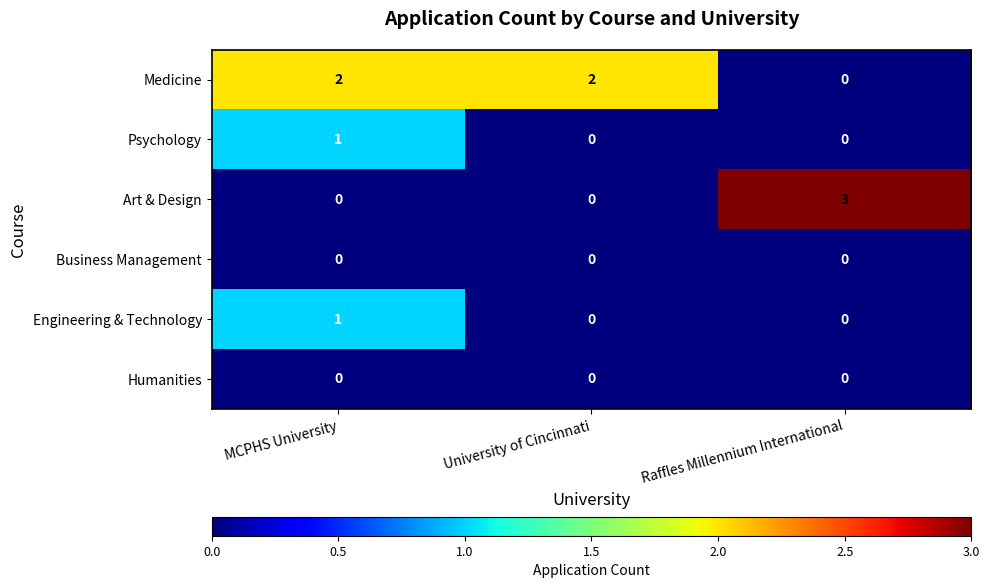

Reading left to right, list all the values displayed in this chart.

Medicine: 2	2	0
Psychology: 1	0	0
Art & Design: 0	0	3
Business Management: 0	0	0
Engineering & Technology: 1	0	0
Humanities: 0	0	0